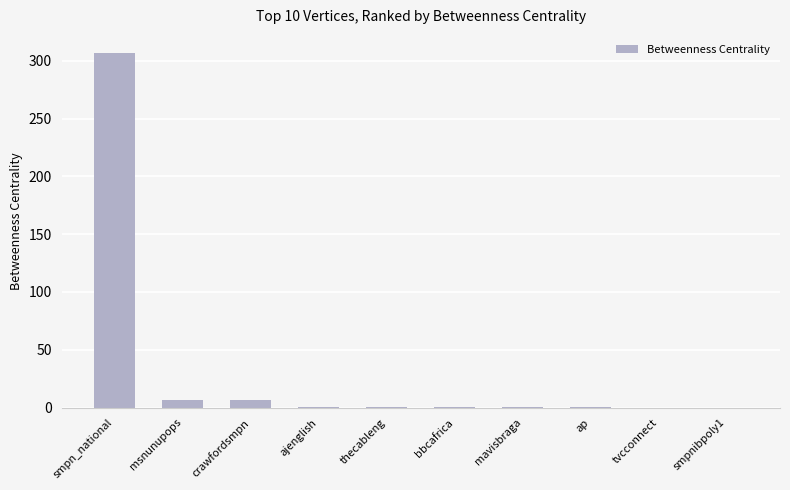

What is the sum of all values?

322.0